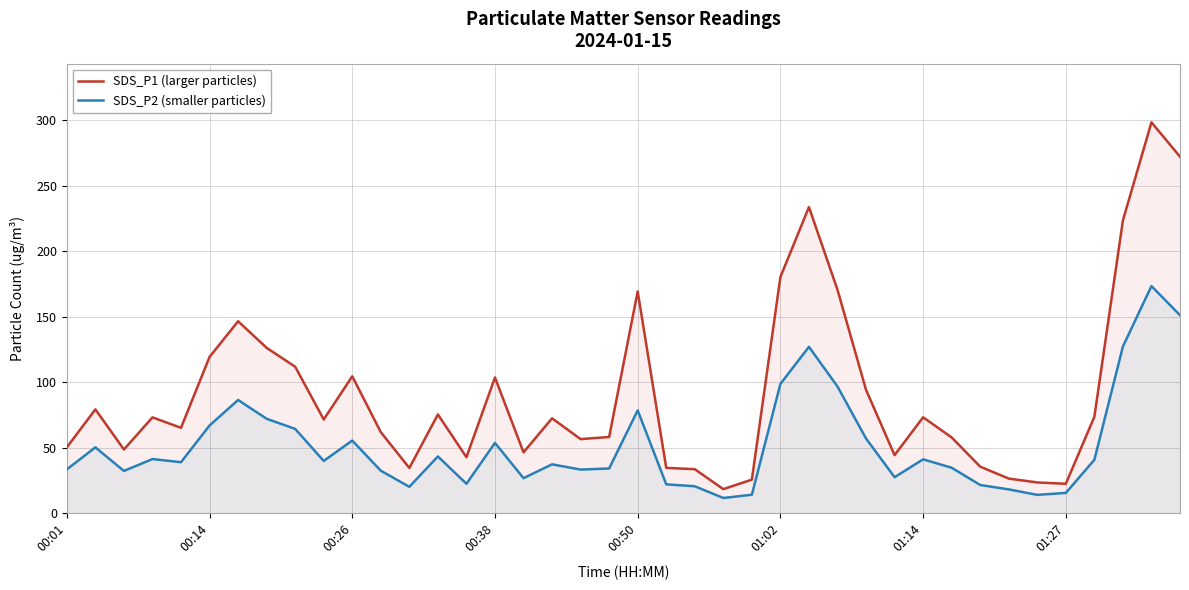

What is the sum of the SDS_P2 (smaller particles) values at 22 and 12?

40.8